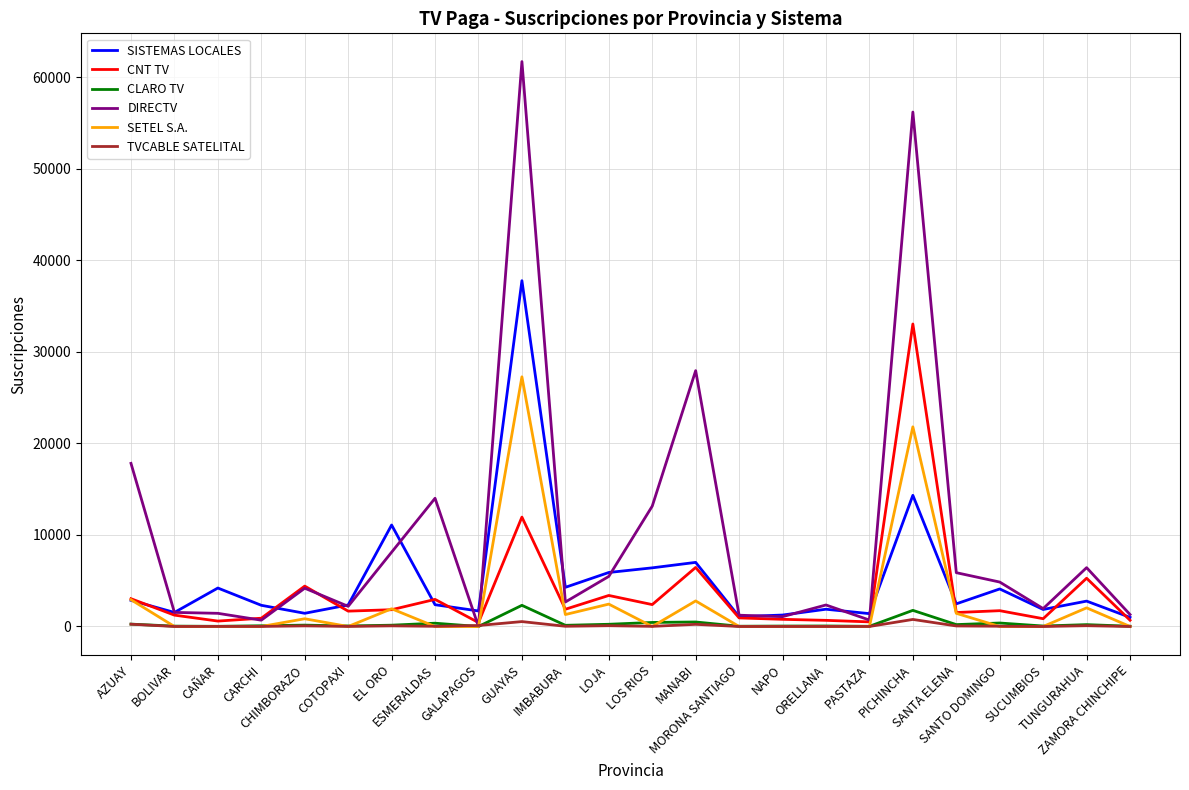

Which series has the largest total across all categories?

DIRECTV